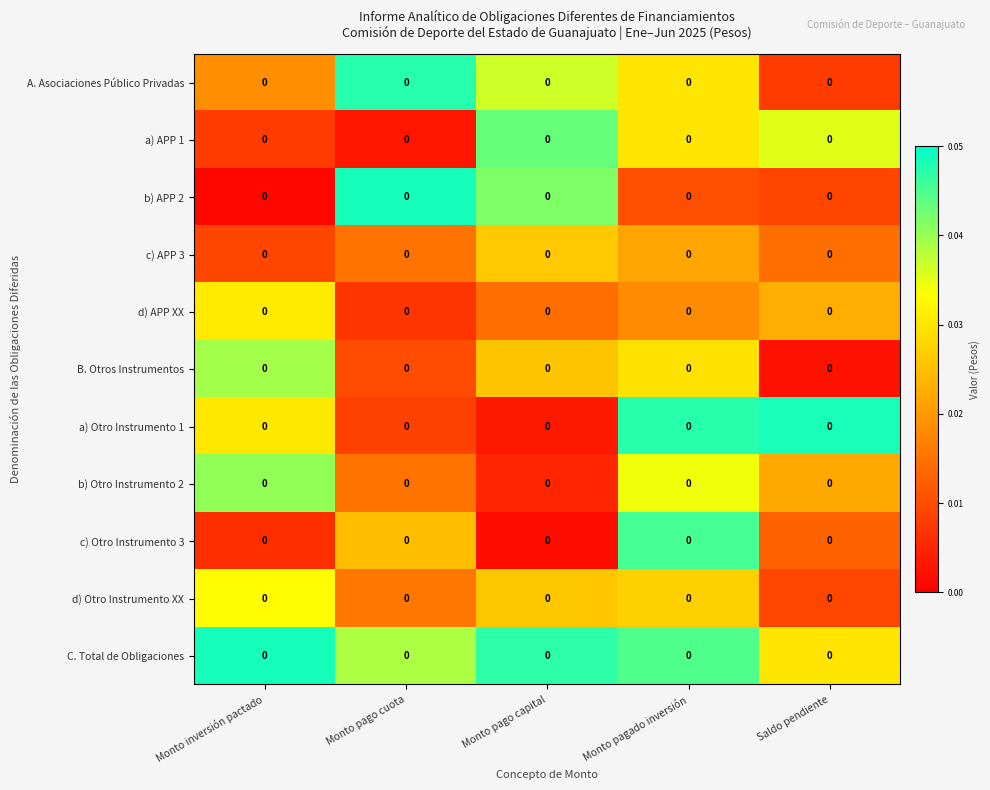

List the series in order of their peak value, lowest first.

c) APP 3, d) APP XX, d) Otro Instrumento XX, B. Otros Instrumentos, b) Otro Instrumento 2, a) APP 1, c) Otro Instrumento 3, A. Asociaciones Público Privadas, a) Otro Instrumento 1, C. Total de Obligaciones, b) APP 2